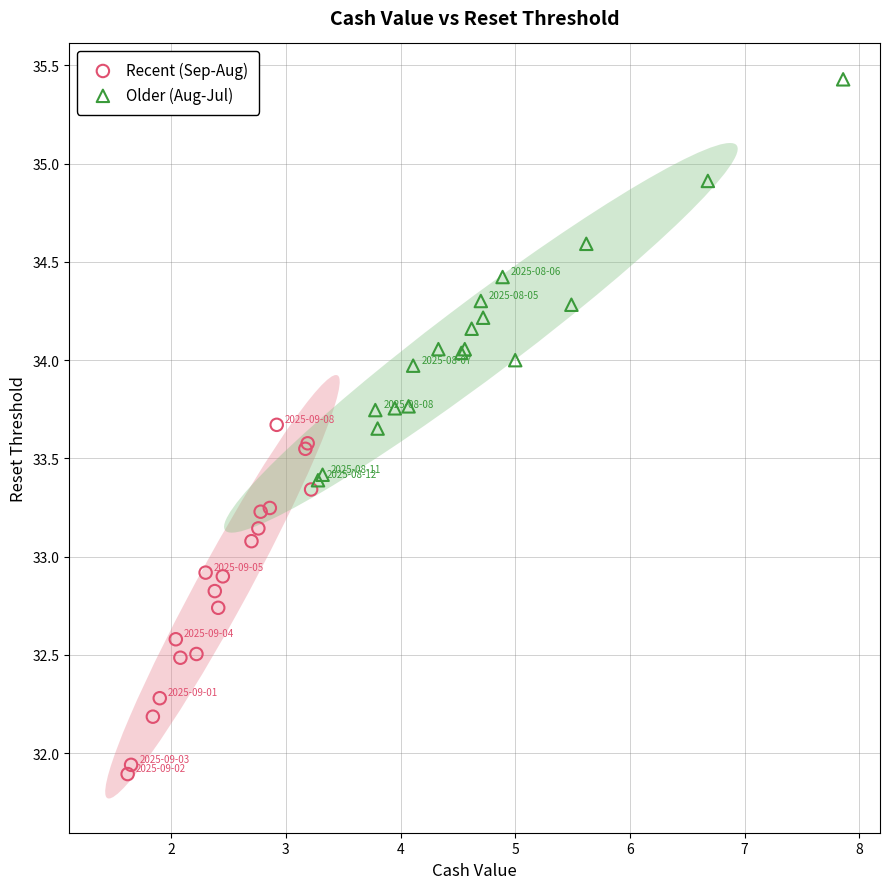

Which series has the largest Y range (max minus min)?

Older (Aug-Jul)